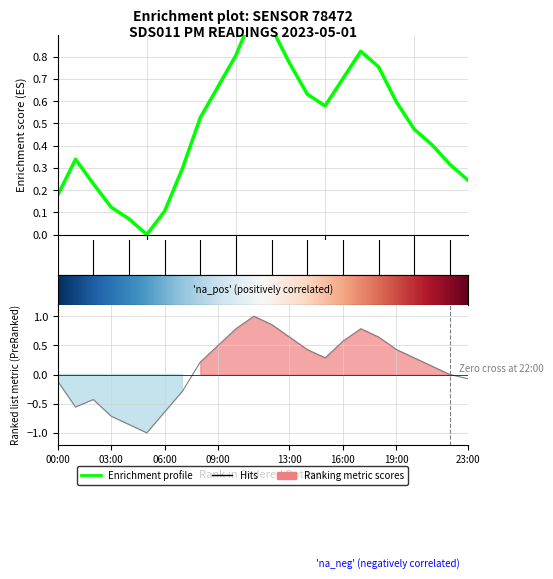

What is the spread (max minus min) of values at 14?

0.2